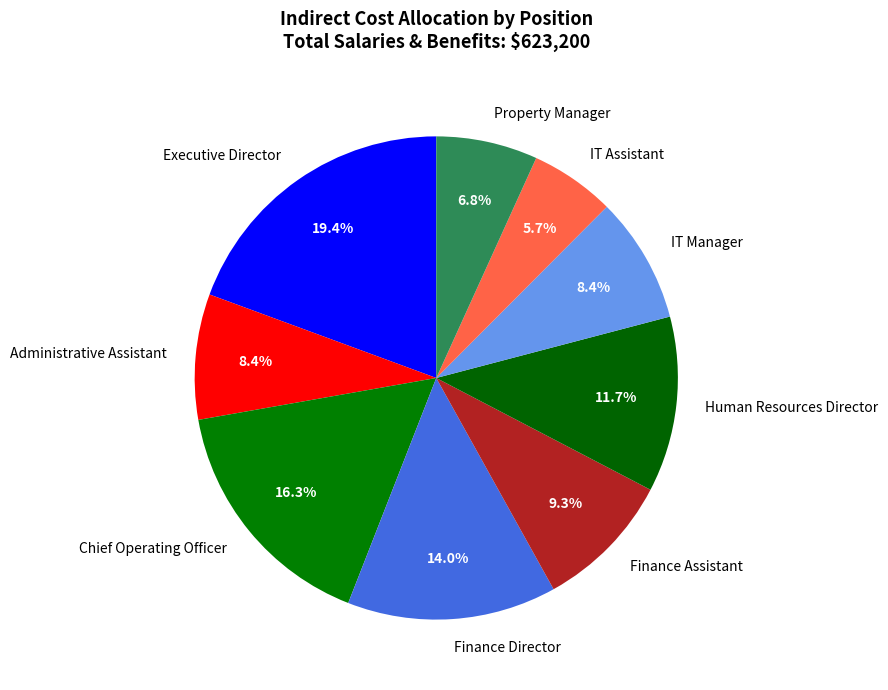

Count the number of slices in the pie.

9